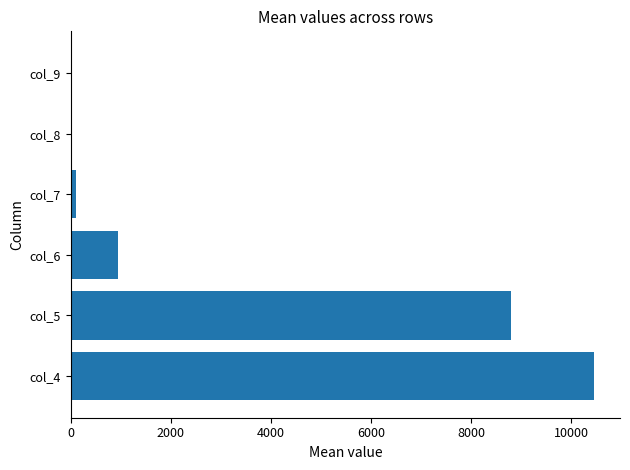

What is the sum of all values?

20320.4